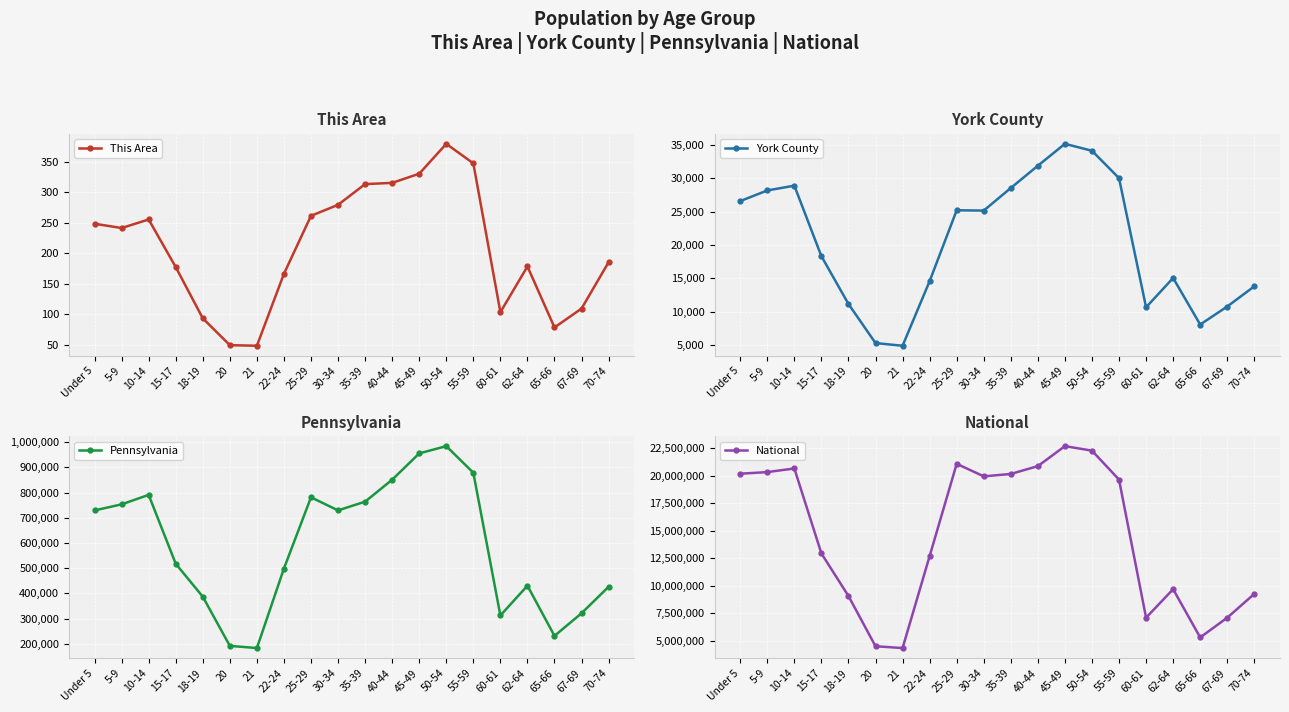

Rank the categories by York County value from highest to lowest.

45-49, 50-54, 40-44, 55-59, 10-14, 35-39, 5-9, Under 5, 25-29, 30-34, 15-17, 62-64, 22-24, 70-74, 18-19, 67-69, 60-61, 65-66, 20, 21